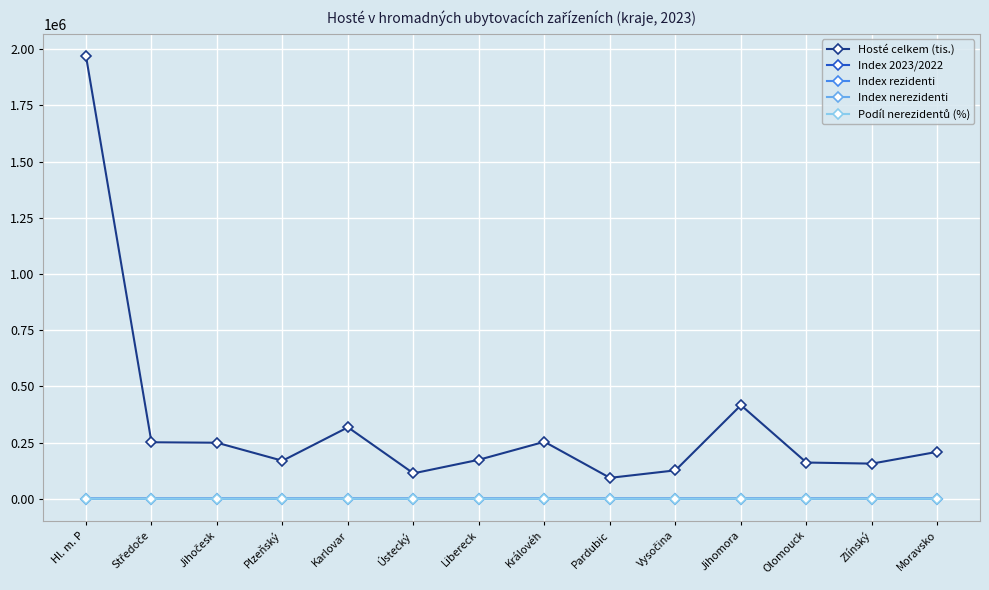

What is the difference between the Hosté celkem (tis.) values at Moravsko and Karlovar?

109064.0